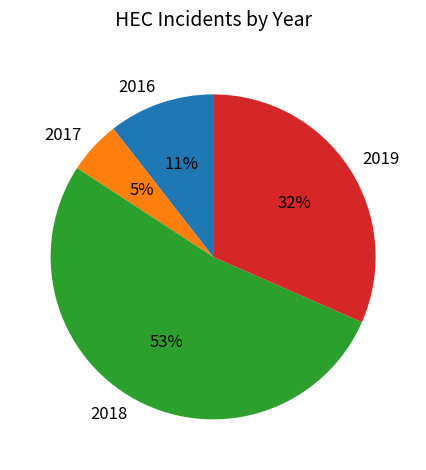

How many segments does this pie chart have?

4